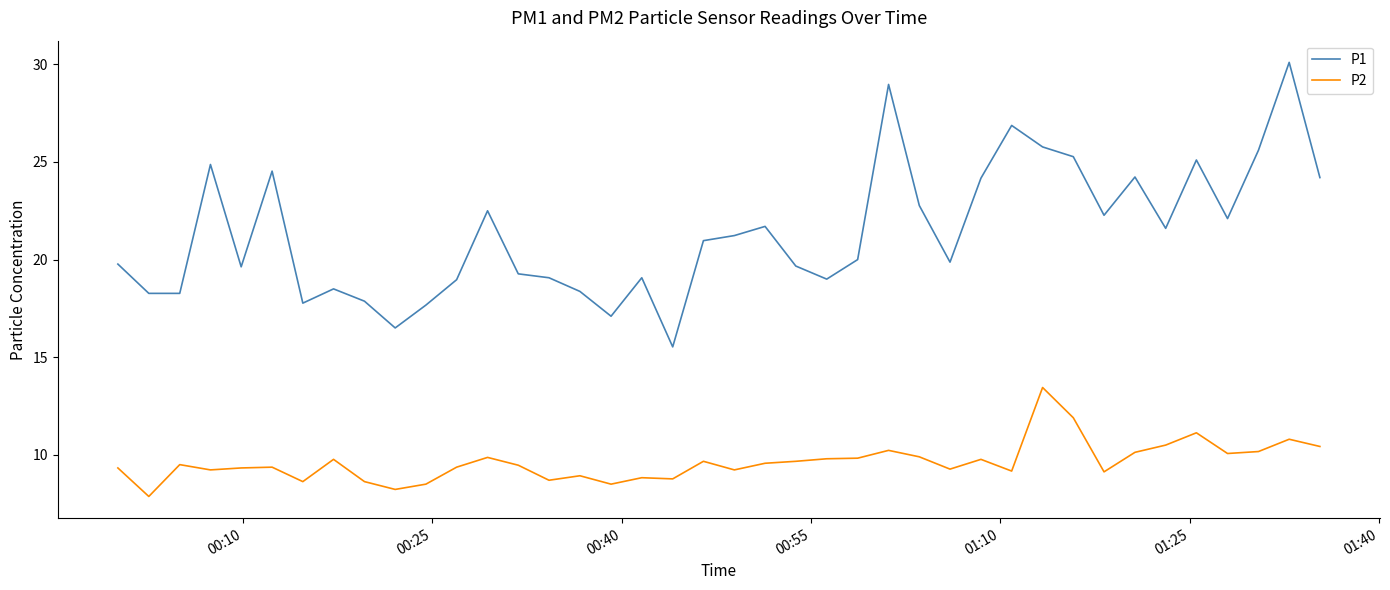

List the series in order of their overall mean, lowest first.

P2, P1